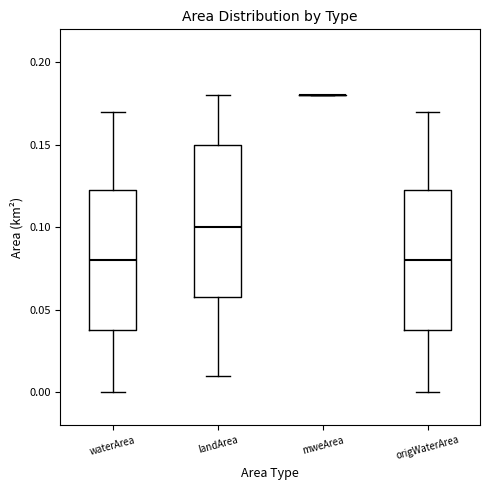

Reading left to right, transcribe this box plot: for each box, give where its median line is, the range the box spans, and where its two whiskers end, as read against the y-axis. The values are not printed on the chart, so give them approximately, as read against the axis.

waterArea: median 0.080, box 0.040 to 0.125, whiskers 0.000 to 0.170
landArea: median 0.100, box 0.060 to 0.150, whiskers 0.010 to 0.180
mweArea: box collapsed to a line at 0.180, whiskers 0.180 to 0.180
origWaterArea: median 0.080, box 0.040 to 0.125, whiskers 0.000 to 0.170